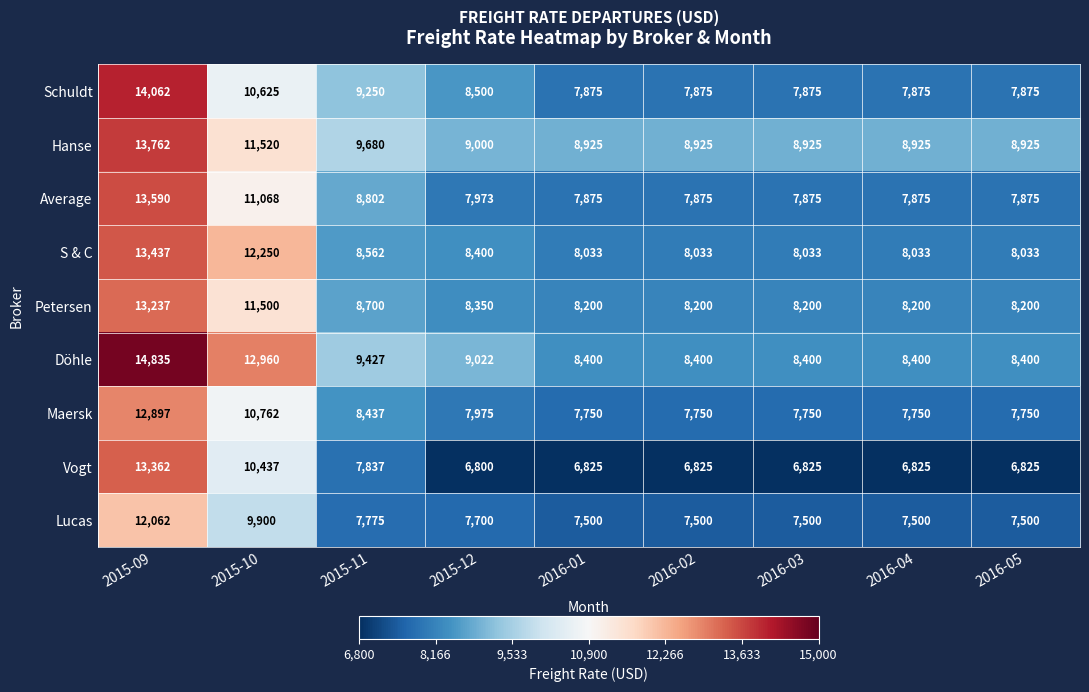

What is the difference between the second highest and second lowest values in the Maersk series?

3012